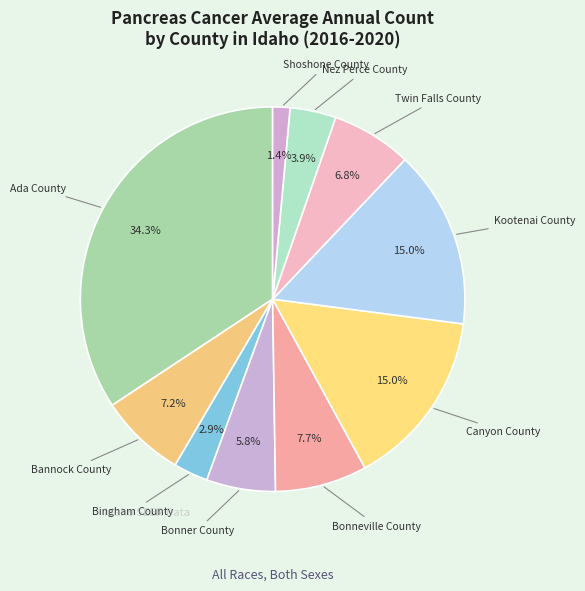

To the nearest percent, what is the difference between the largest and smallest slice percentages?

33%